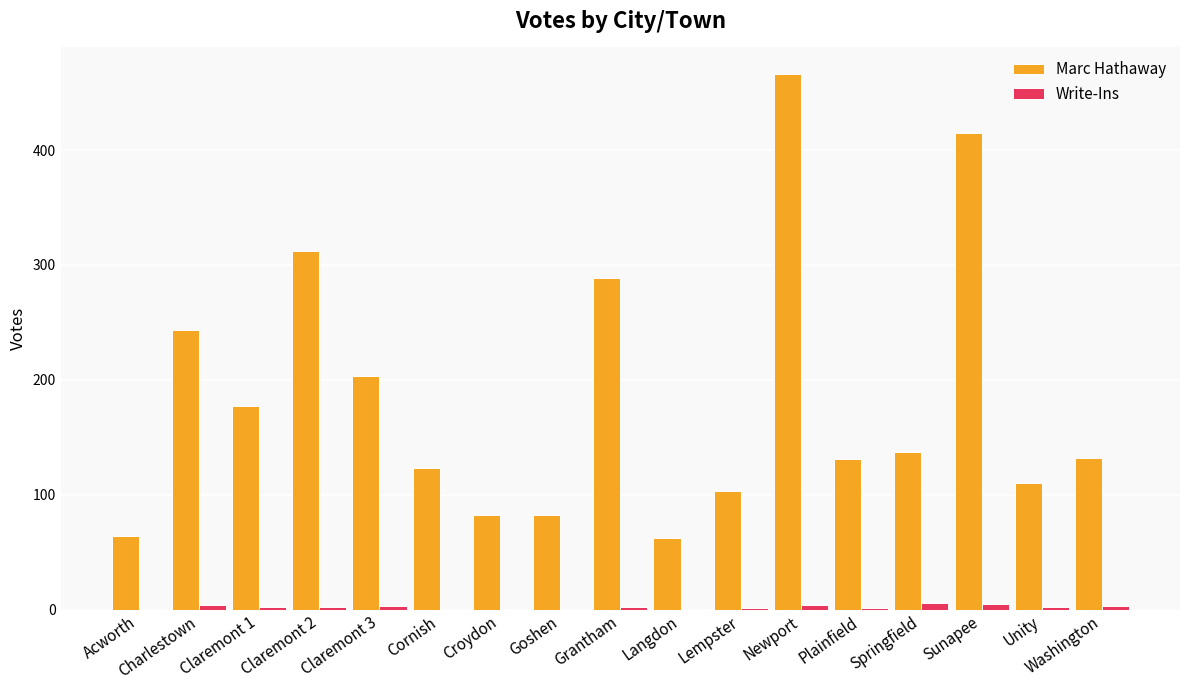

What is the sum of all Write-Ins values?

35